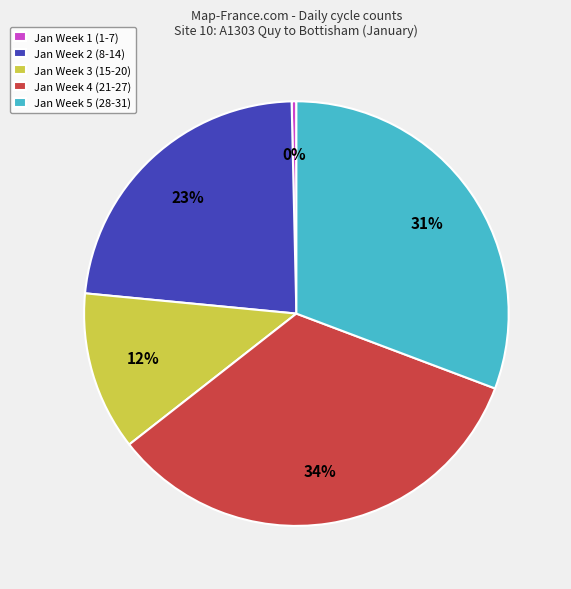

Which slice is the smallest?

Jan Week 1 (1-7)